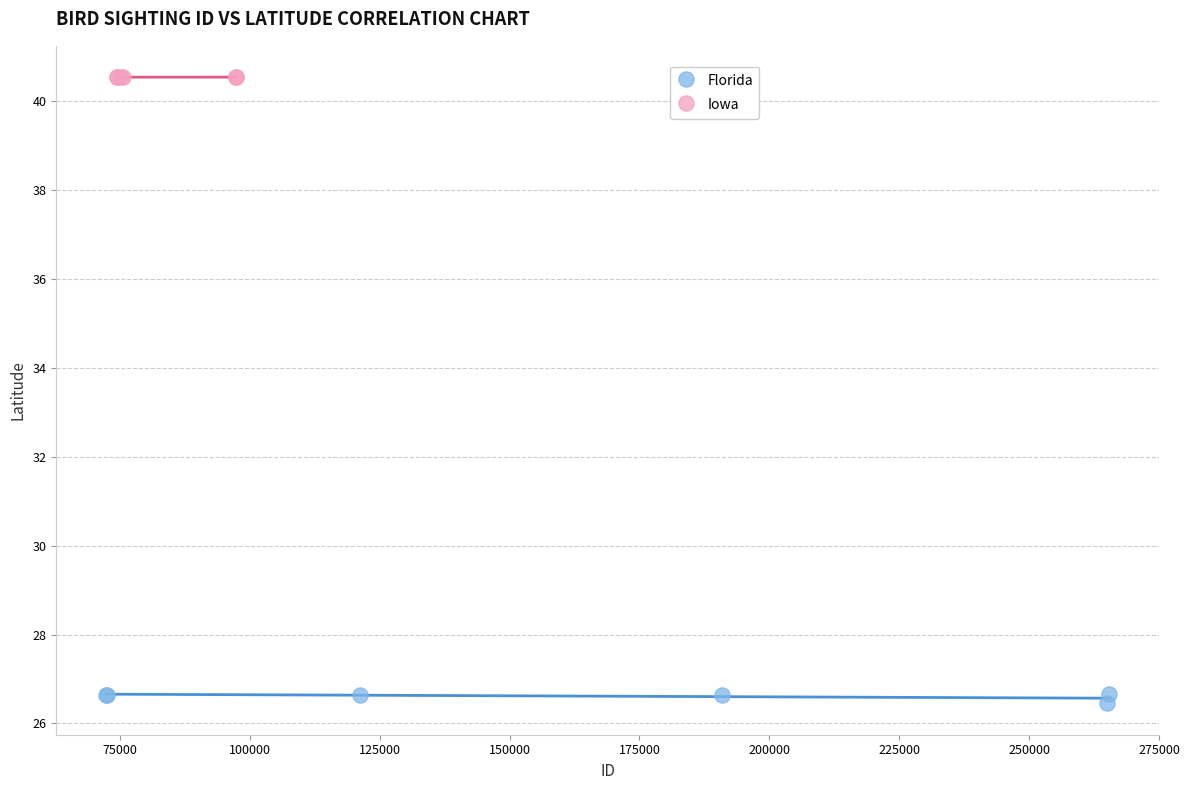

Which series has the largest Y range (max minus min)?

Florida